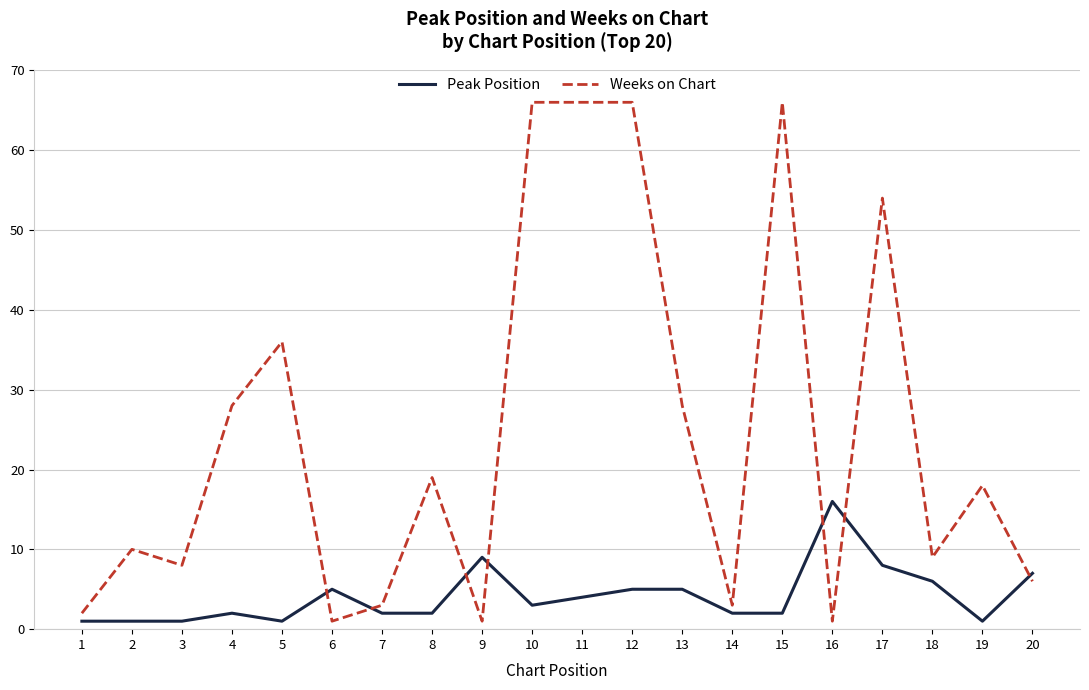

At which label is Peak Position closest to 8?

17